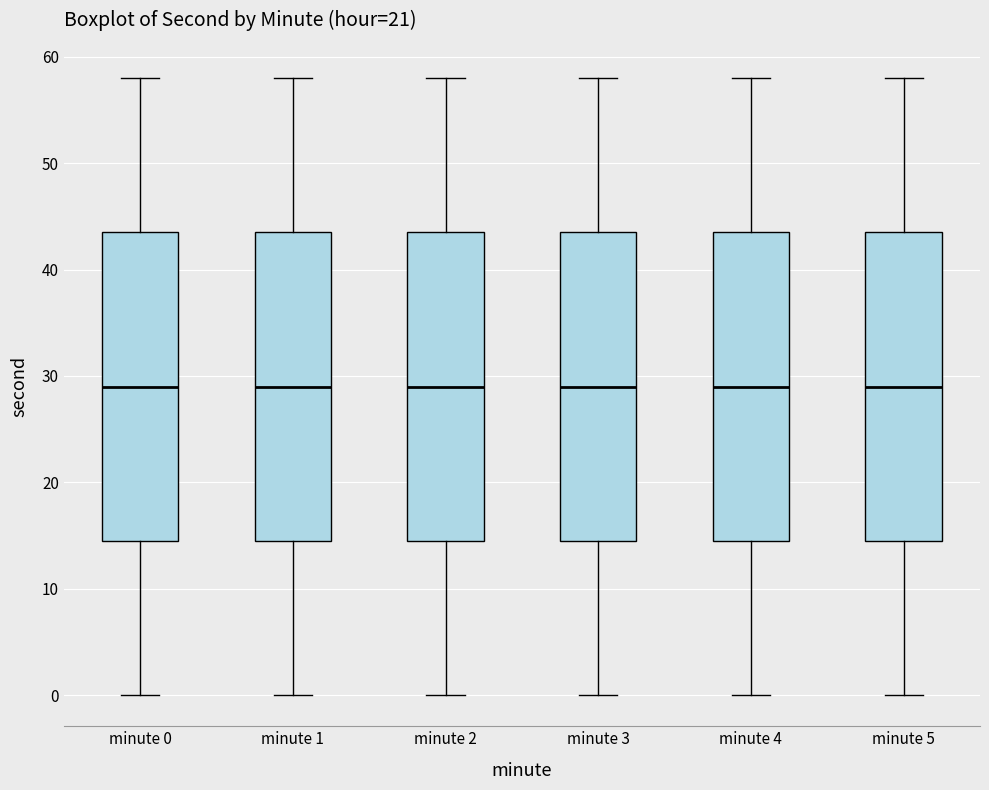

Reading left to right, transcribe this box plot: for each box, give where its median line is, the range the box spans, and where its two whiskers end, as read against the y-axis. The values are not printed on the chart, so give them approximately, as read against the axis.

minute 0: median 29, box 15 to 44, whiskers 0 to 58
minute 1: median 29, box 15 to 44, whiskers 0 to 58
minute 2: median 29, box 15 to 44, whiskers 0 to 58
minute 3: median 29, box 15 to 44, whiskers 0 to 58
minute 4: median 29, box 15 to 44, whiskers 0 to 58
minute 5: median 29, box 15 to 44, whiskers 0 to 58